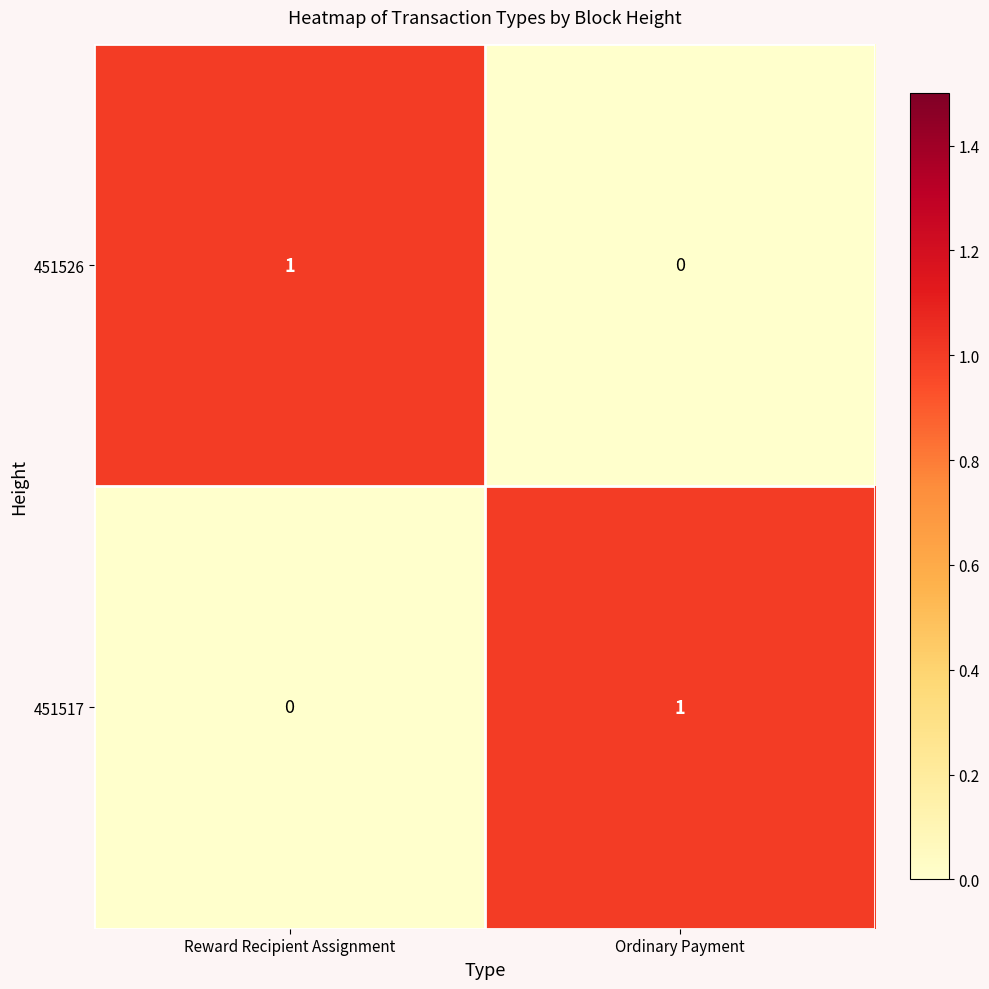

What is the total value across all series at Ordinary Payment?

1